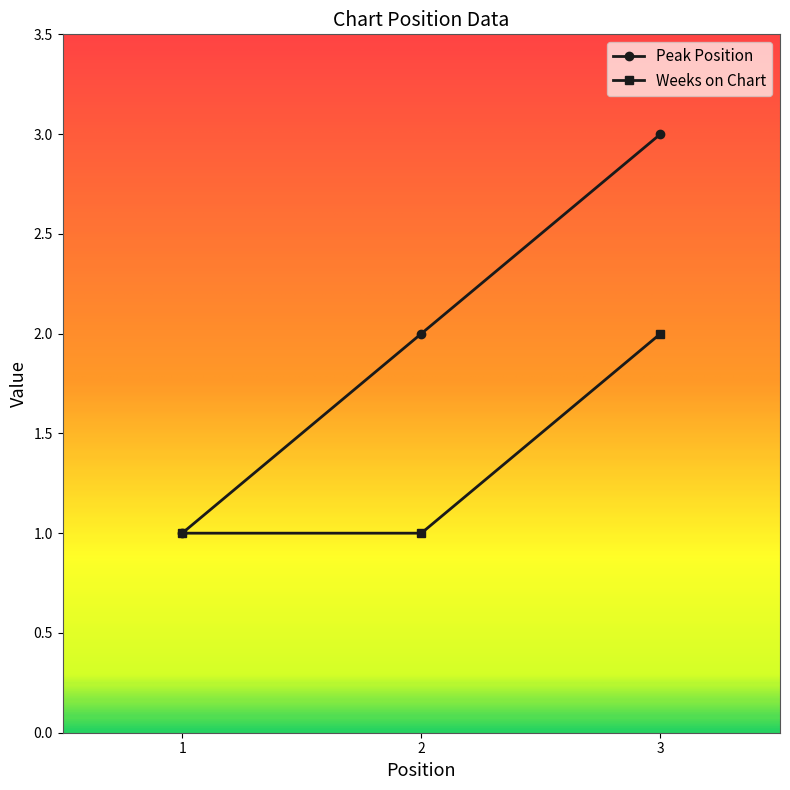

Reading right to left, extract all data points from this chart.

Peak Position: 3=3	2=2	1=1
Weeks on Chart: 3=2	2=1	1=1